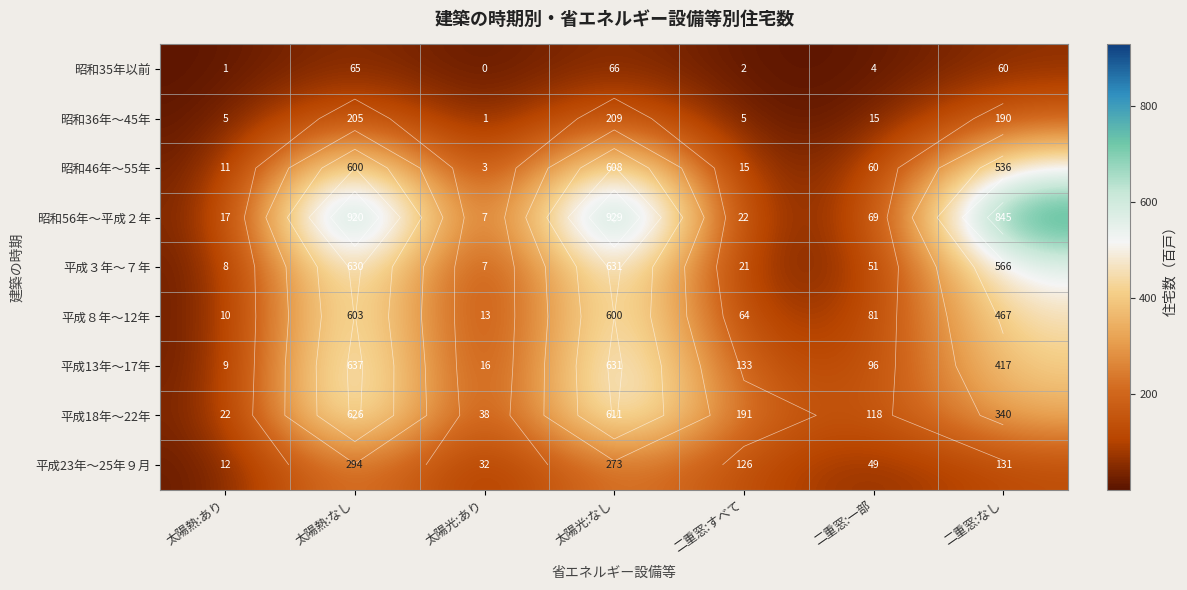

What is the difference between the second highest and second lowest values in the 昭和46年～55年 series?

589.4